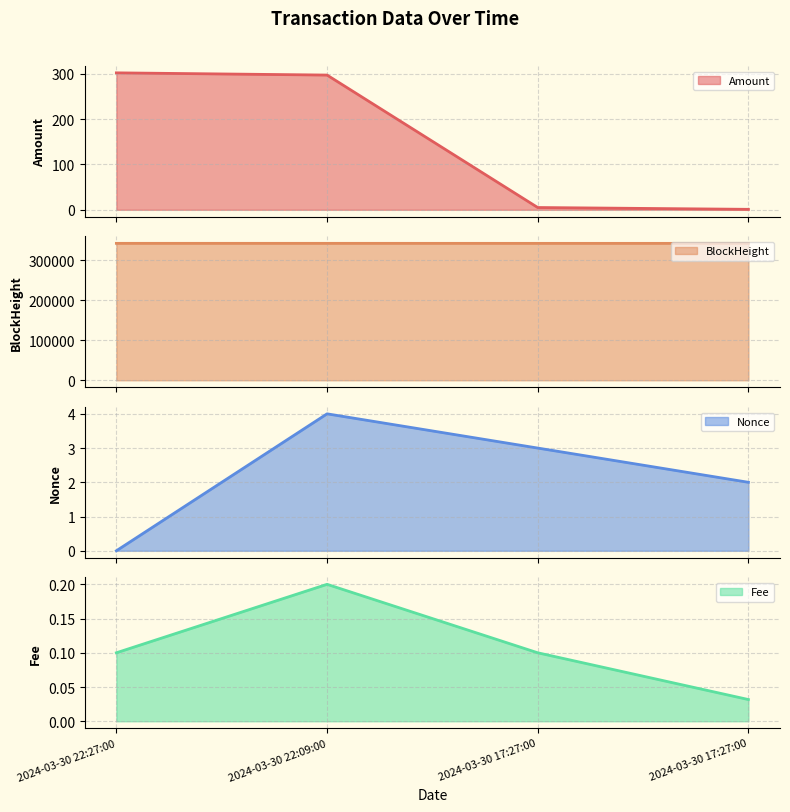

Reading right to left, what are all the values shown in this chart?

Amount: 1.0	5.0	297.2	302.1
BlockHeight: 341708.0	341708.0	341762.0	341765.0
Nonce: 2.0	3.0	4.0	0.0
Fee: 0.0	0.1	0.2	0.1